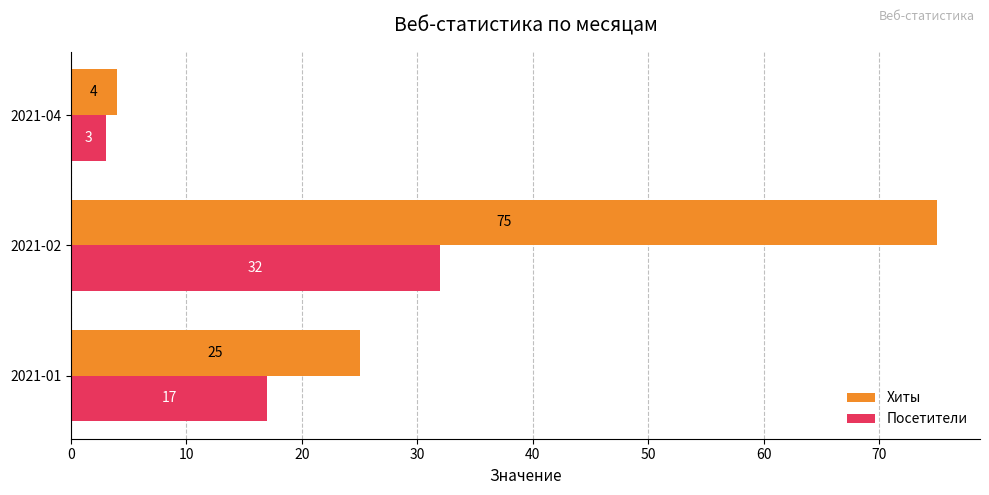

What is the difference between the maximum and minimum values in the Хиты series?

71